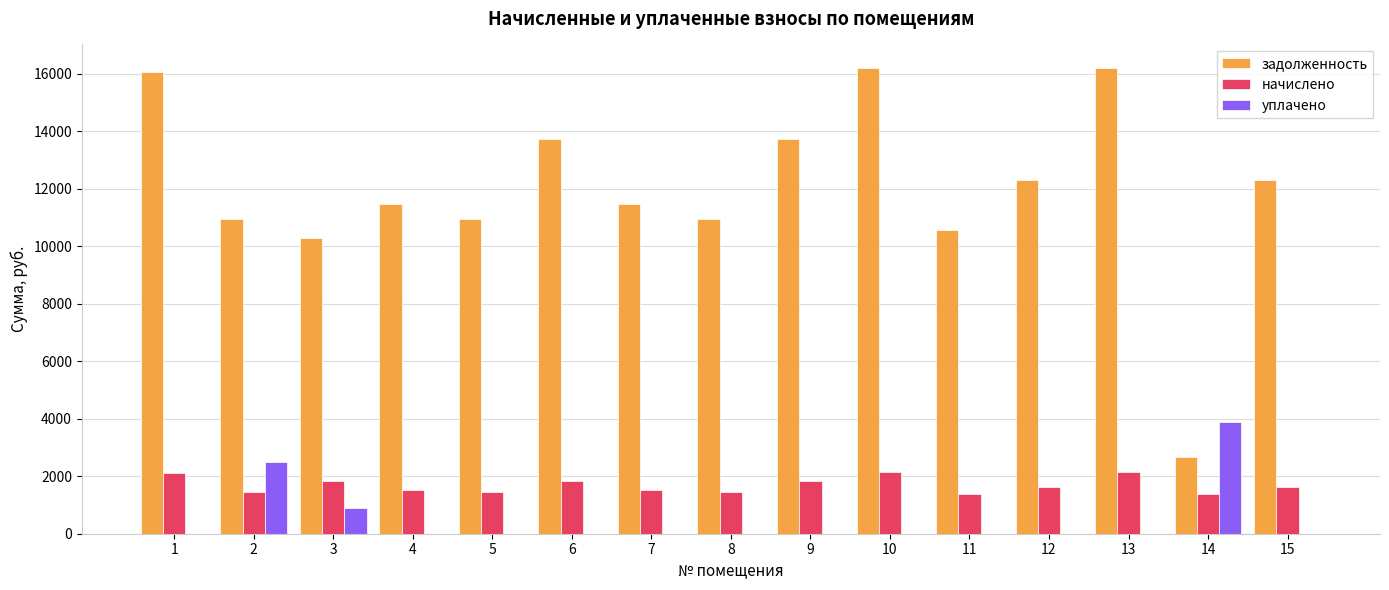

Between 1 and 12, which series saw the biggest shift?

задолженность